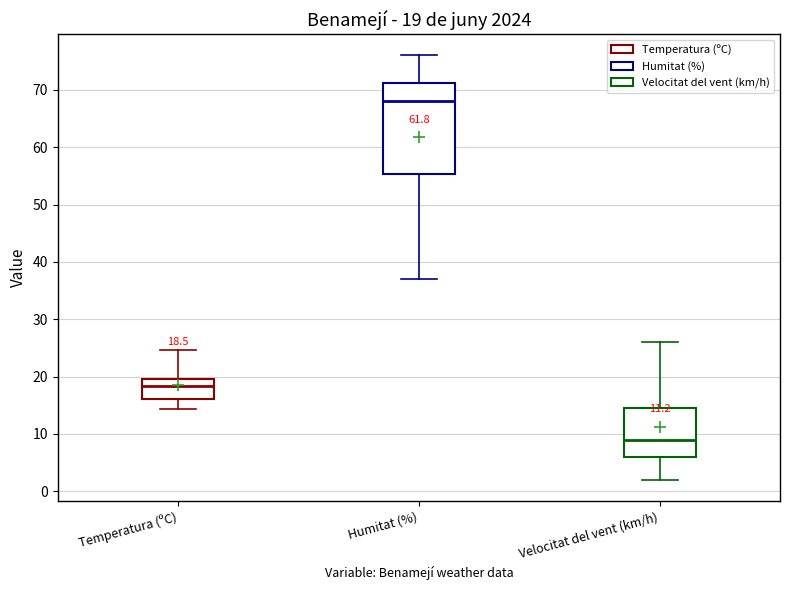

Which box has the highest median line?

Humitat (%)